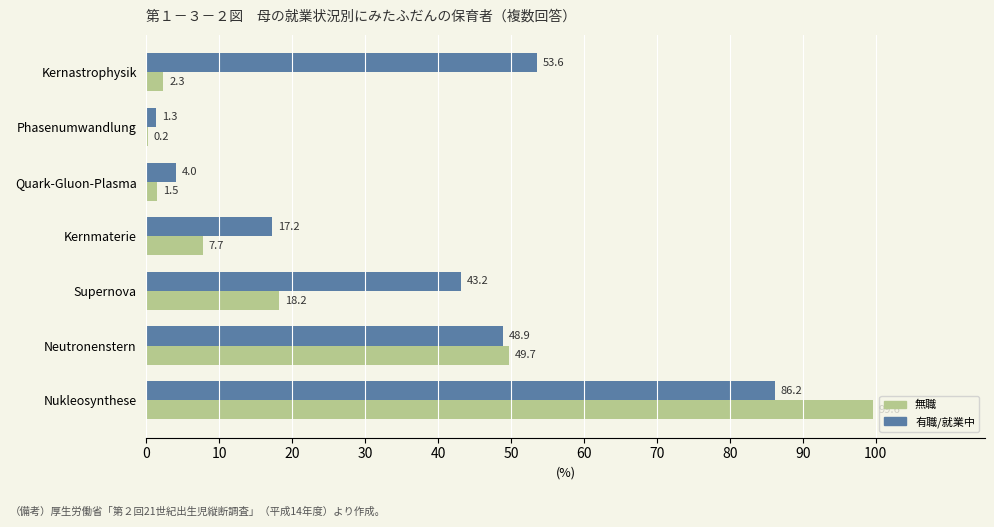

What is the approximate value of 無職 at Kernmaterie?

7.7